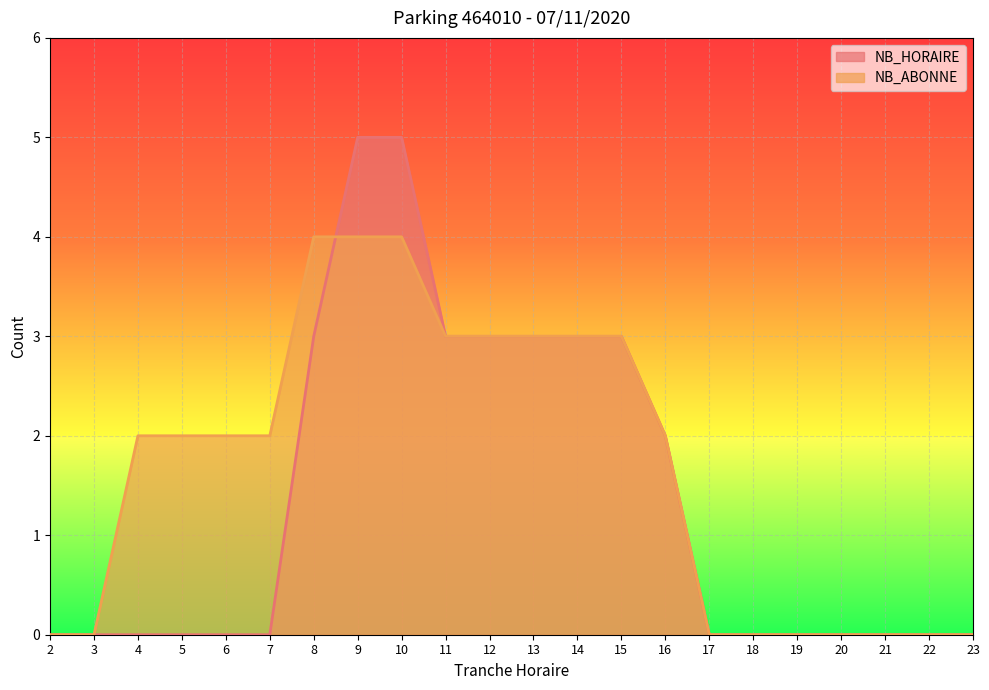

Is it true that NB_HORAIRE equals 0 at 20?

True